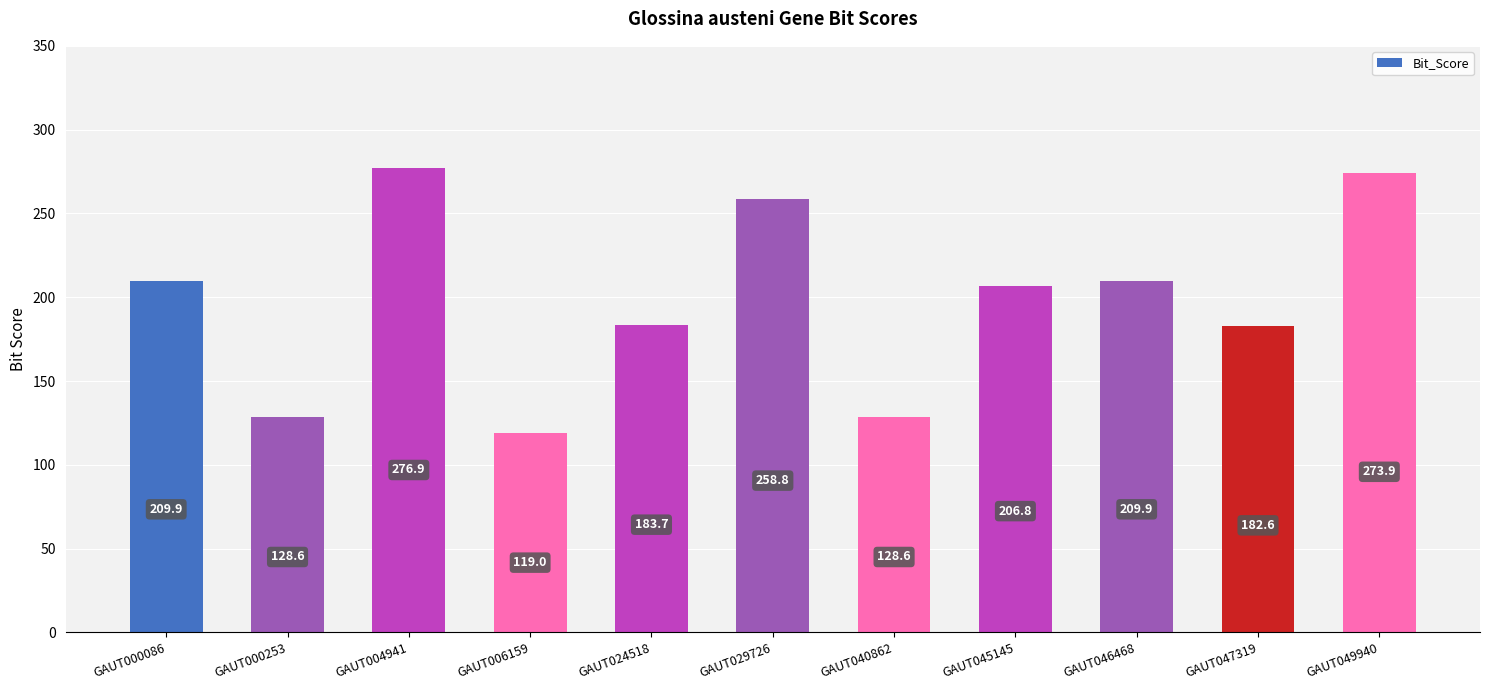

Reading left to right, list all the values displayed in this chart.

GAUT000086=209.9	GAUT000253=128.6	GAUT004941=276.9	GAUT006159=119.0	GAUT024518=183.7	GAUT029726=258.8	GAUT040862=128.6	GAUT045145=206.8	GAUT046468=209.9	GAUT047319=182.6	GAUT049940=273.9